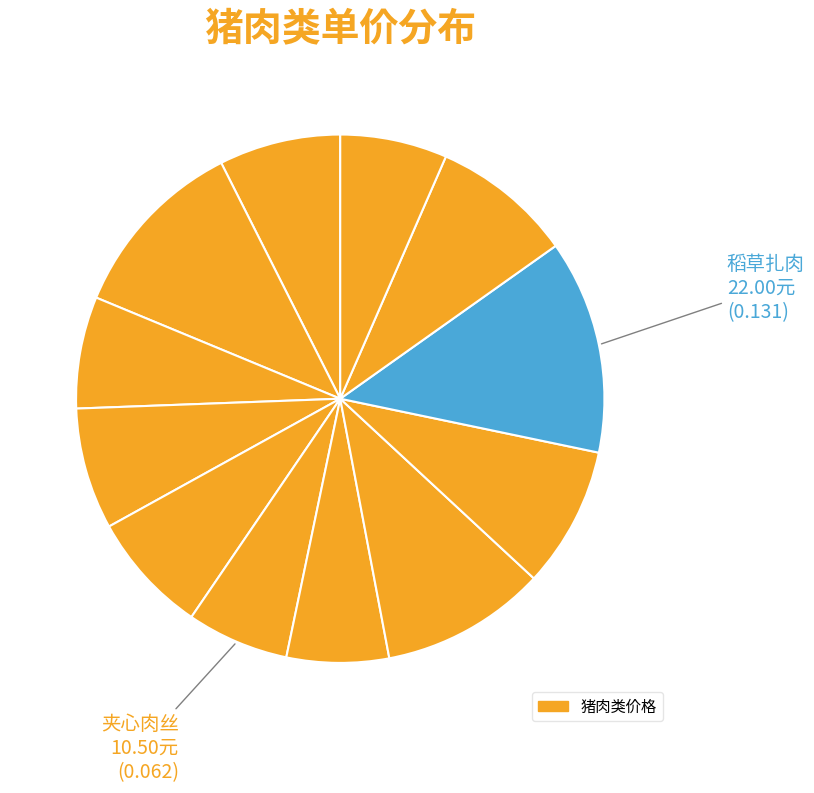

To the nearest percent, what is the difference between the largest and smallest slice percentages?

7%